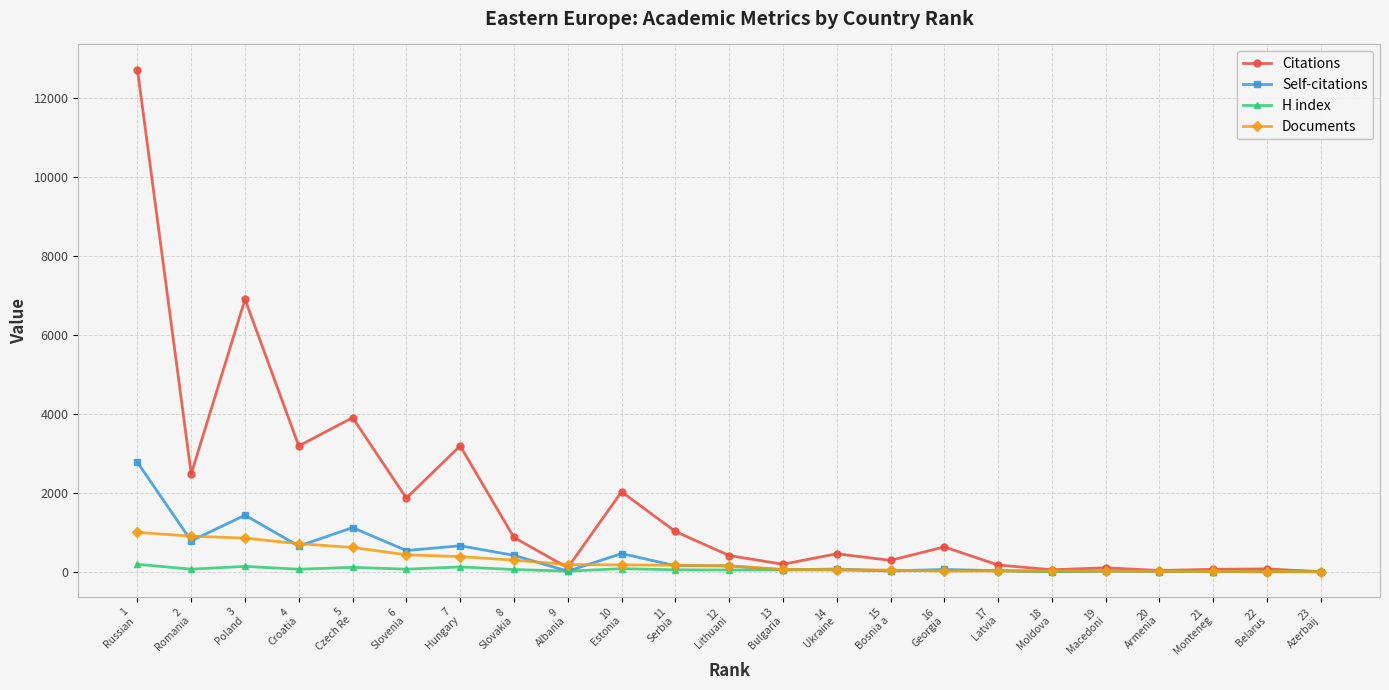

What is the difference between the maximum and minimum values in the Citations series?

12714